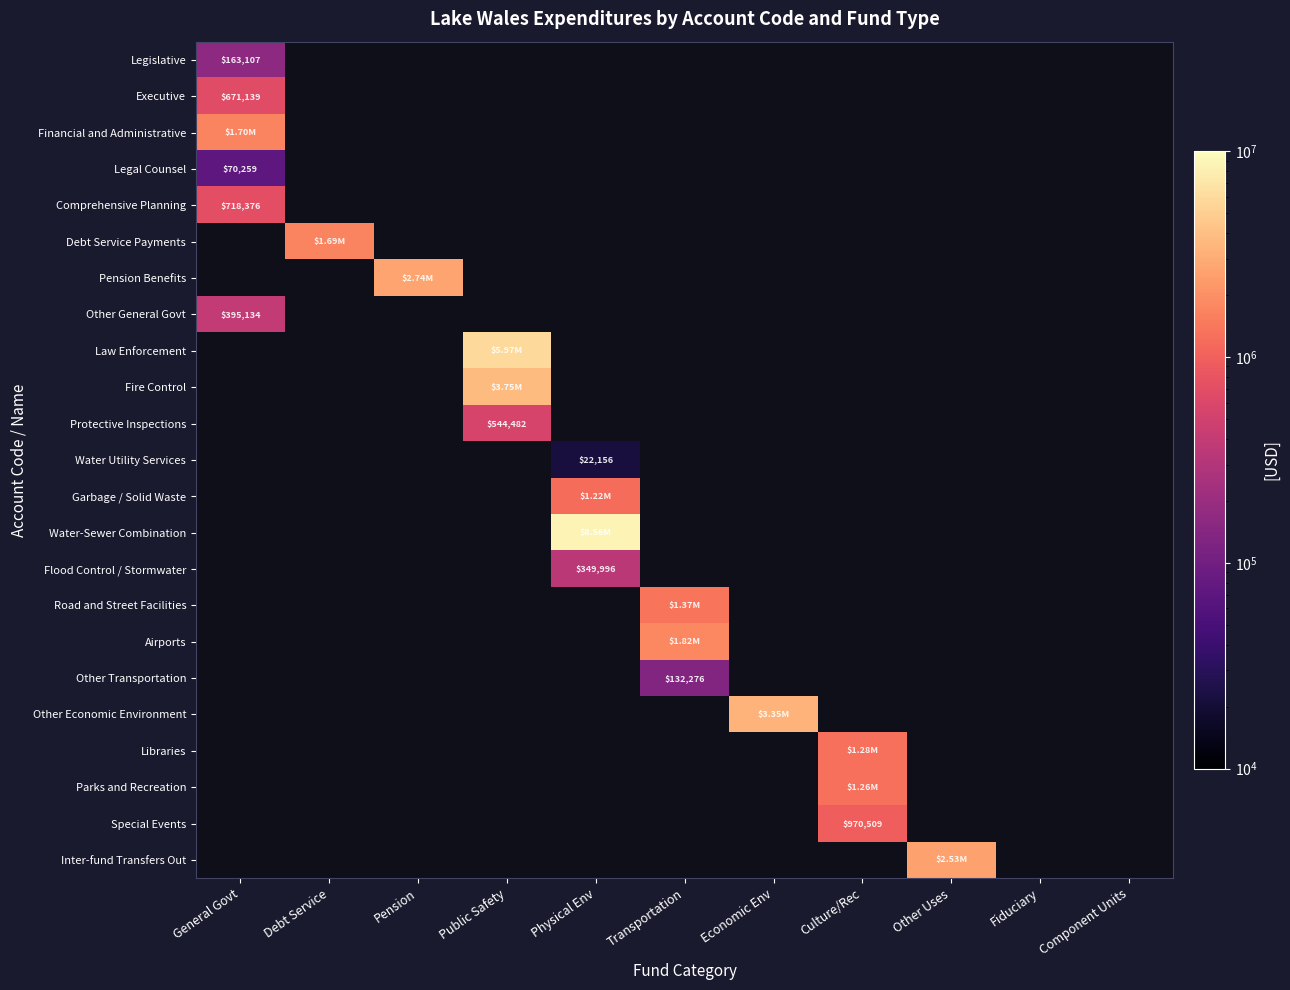

Which series has the largest range (max minus min)?

Water-Sewer Combination